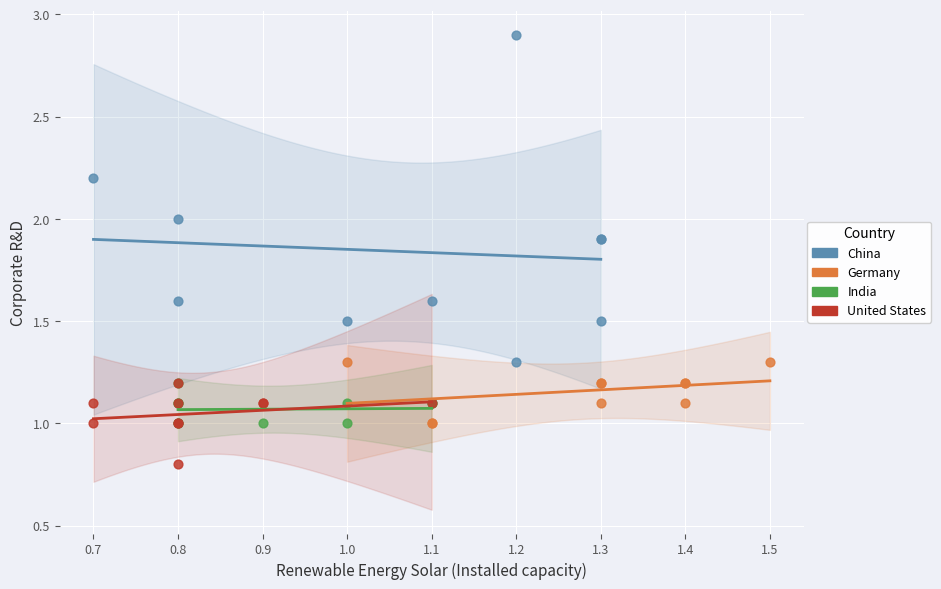

Which series reaches the maximum Y coordinate?

China